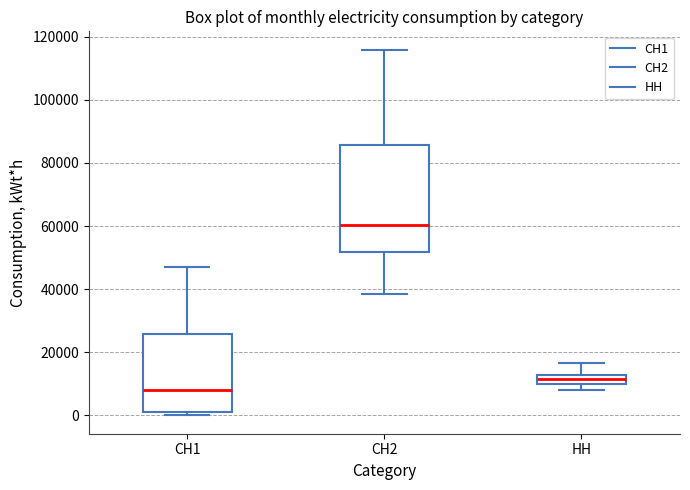

Which box has the lowest median line?

СН1